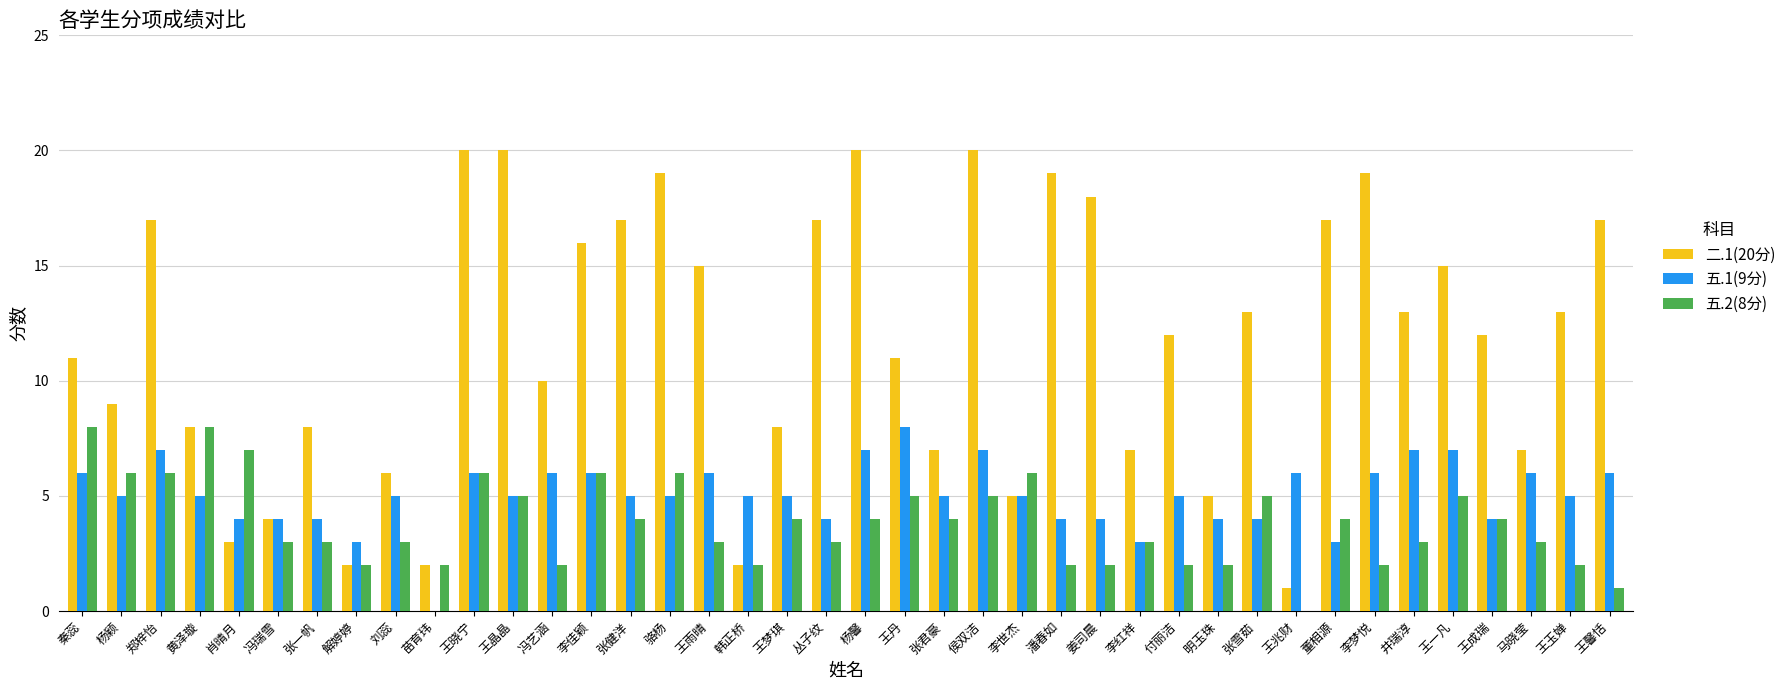

How many values in 五.1(9分) are above zero?

39